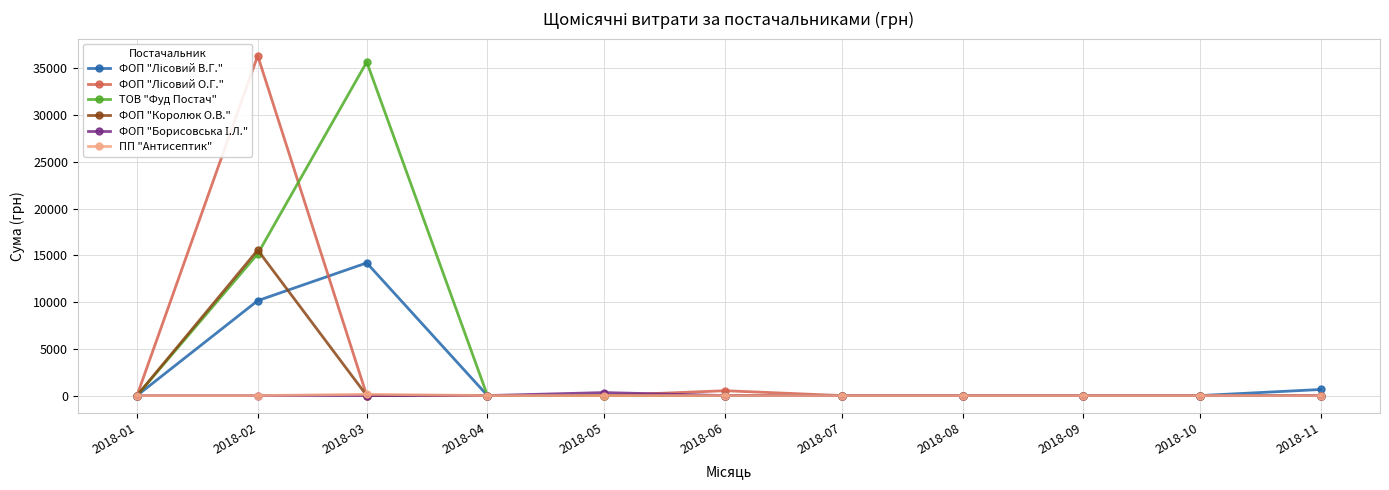

Which series has the largest total across all categories?

ТОВ "Фуд Постач"